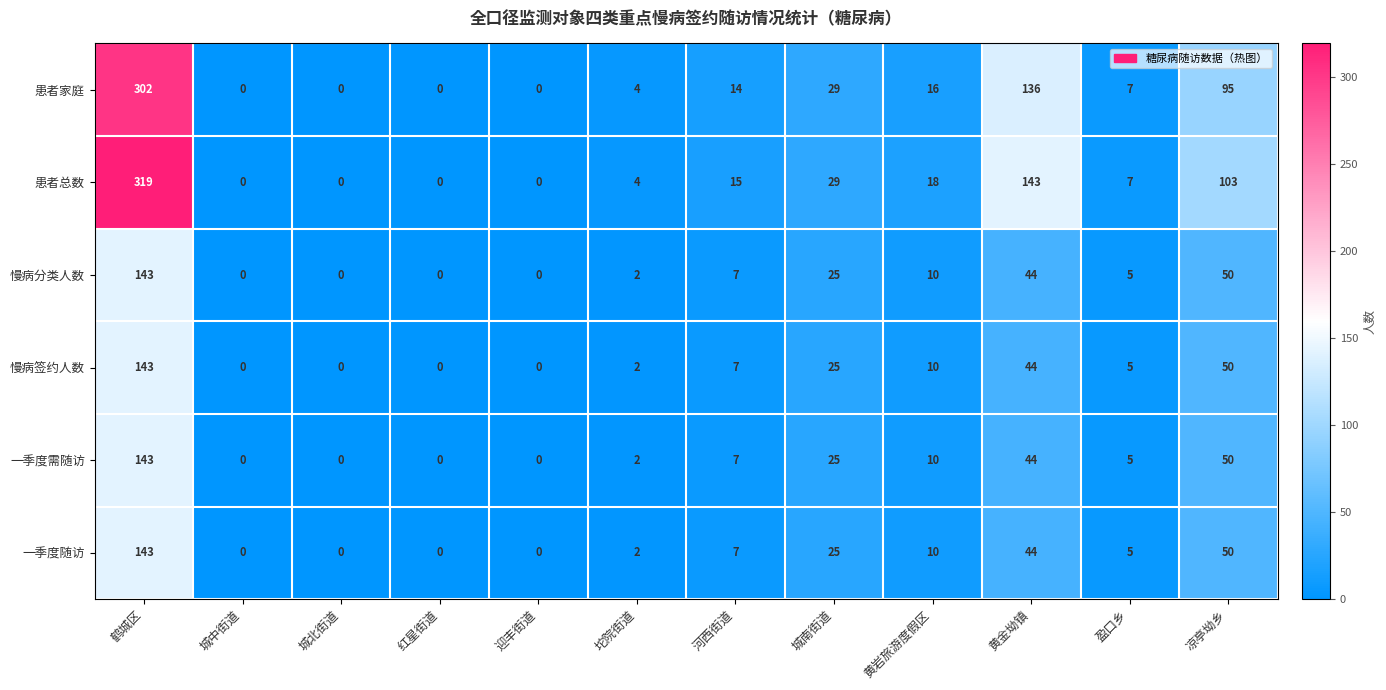

Which series has the largest total across all categories?

患者总数